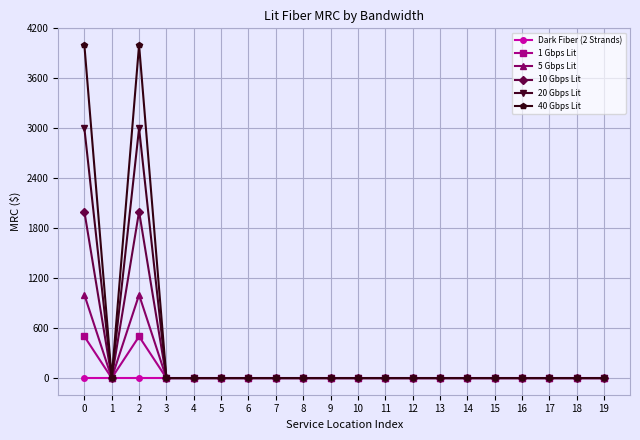

Reading left to right, what are all the values shown in this chart?

Dark Fiber (2 Strands): 0	0	0	0	0	0	0	0	0	0	0	0	0	0	0	0	0	0	0	0
1 Gbps Lit: 500	0	500	0	0	0	0	0	0	0	0	0	0	0	0	0	0	0	0	0
5 Gbps Lit: 1000	0	1000	0	0	0	0	0	0	0	0	0	0	0	0	0	0	0	0	0
10 Gbps Lit: 2000	0	2000	0	0	0	0	0	0	0	0	0	0	0	0	0	0	0	0	0
20 Gbps Lit: 3000	0	3000	0	0	0	0	0	0	0	0	0	0	0	0	0	0	0	0	0
40 Gbps Lit: 4000	0	4000	0	0	0	0	0	0	0	0	0	0	0	0	0	0	0	0	0